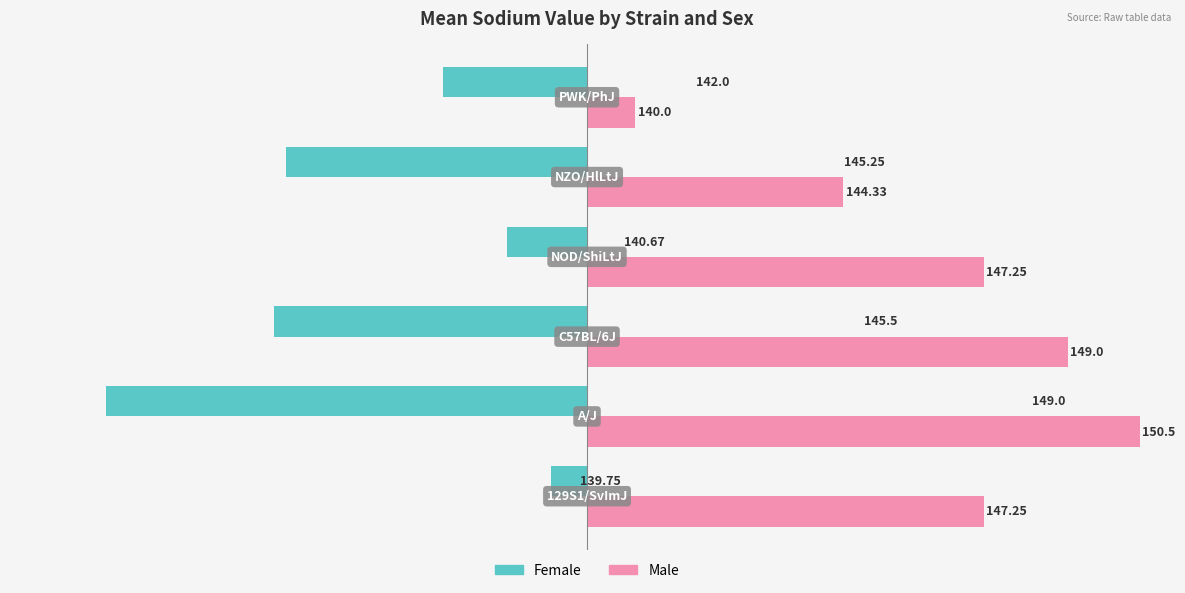

What is the difference between the maximum and second lowest values in the Male series?

6.2